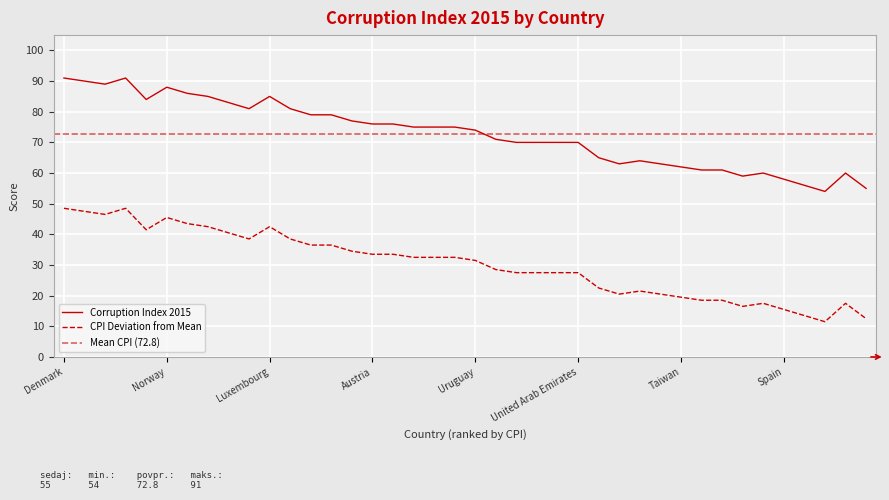

In Corruption Index 2015, how many points are lower than both neighbors (excluding endpoints)?

6